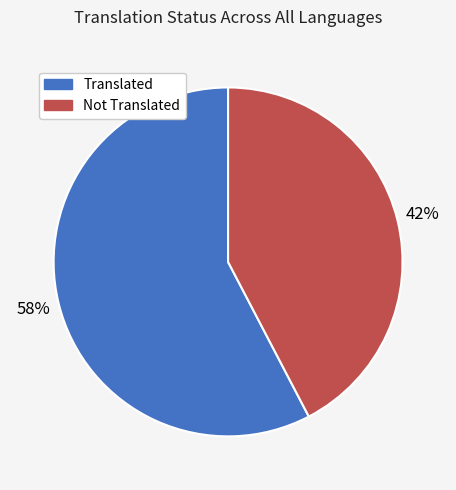

Between Not Translated and Translated, which is larger?

Translated